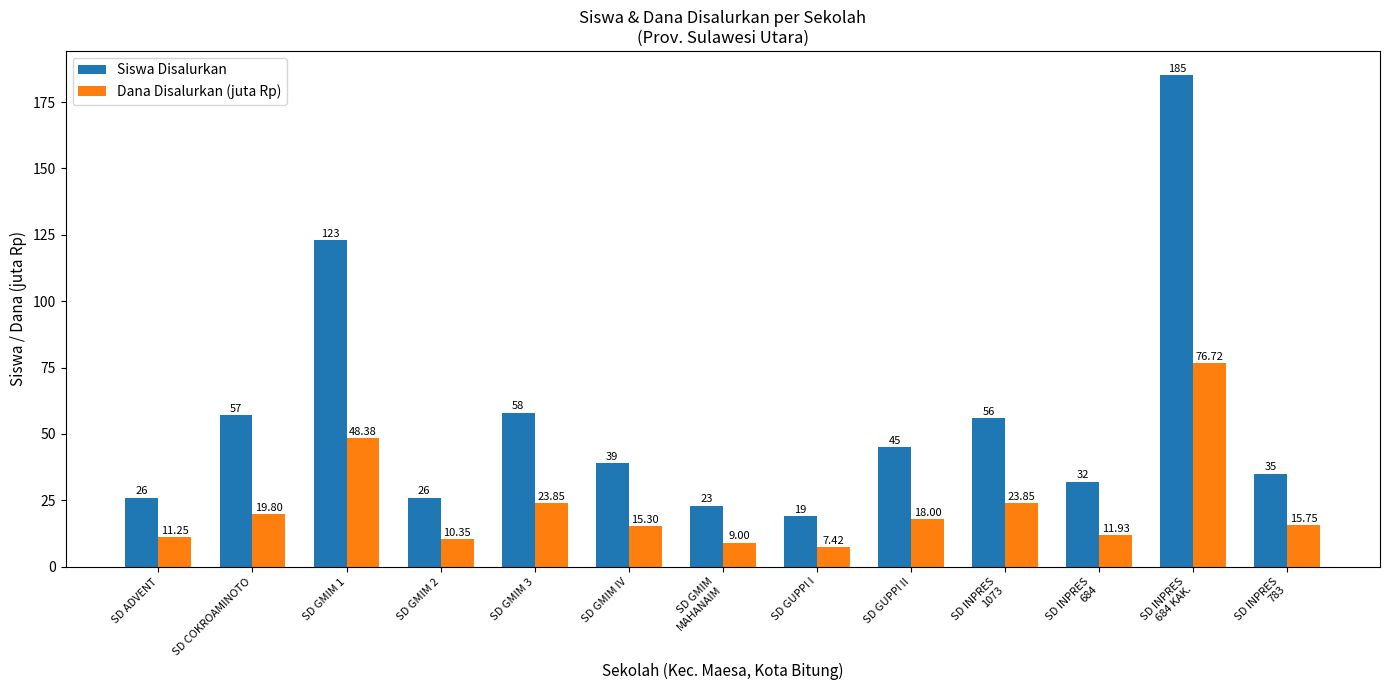

Which series has the widest spread of values?

Siswa Disalurkan